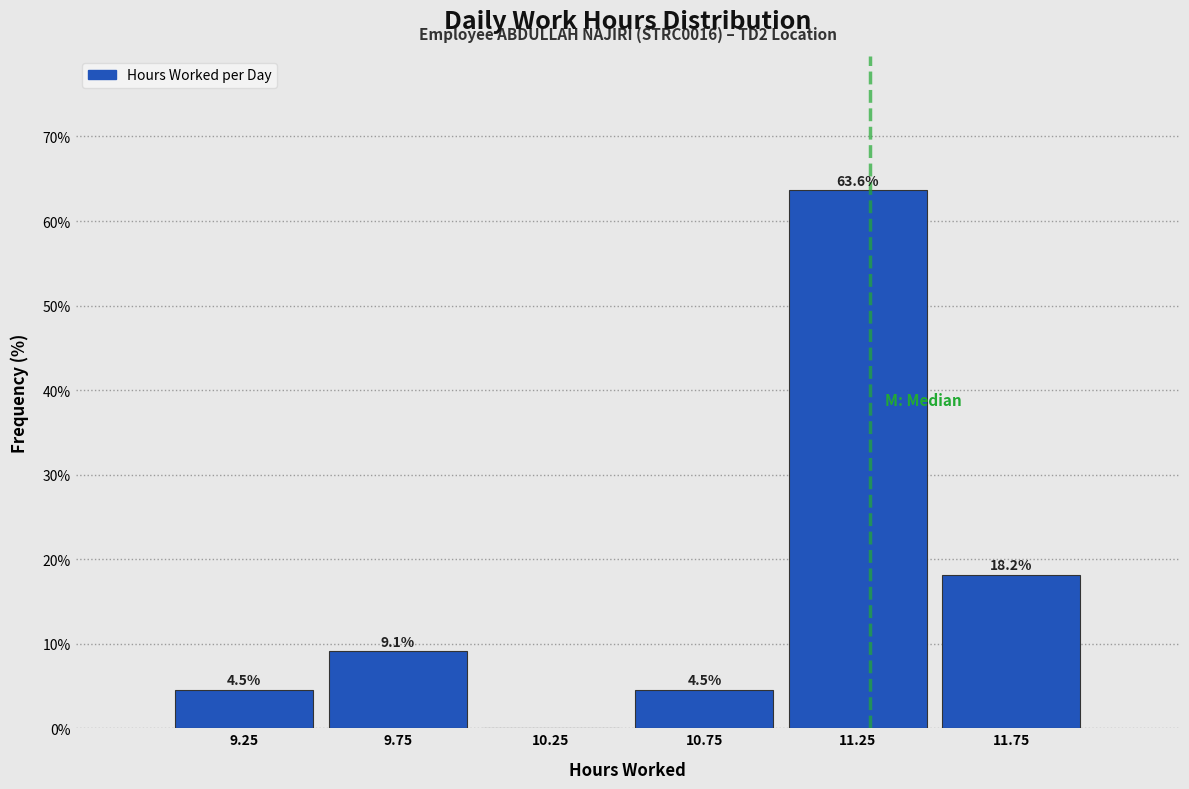

Which range on the x-axis has the tallest bar?

11.0 to 11.5